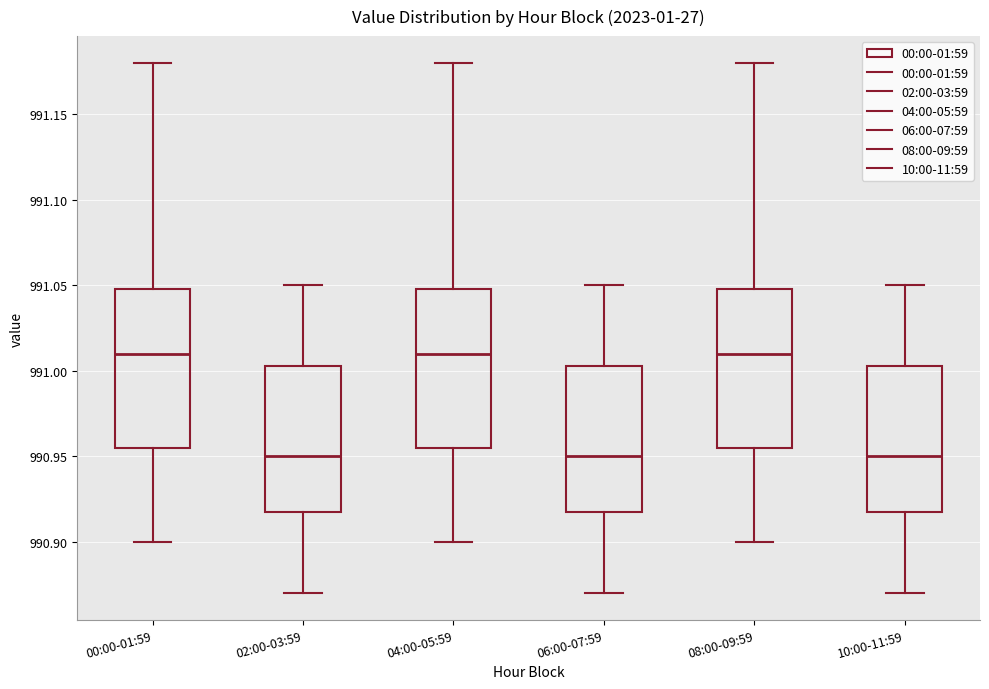

Where does the lower whisker of the box for 06:00-07:59 end on the y-axis? The values are not printed on the chart, so give them approximately, as read against the axis.

990.870